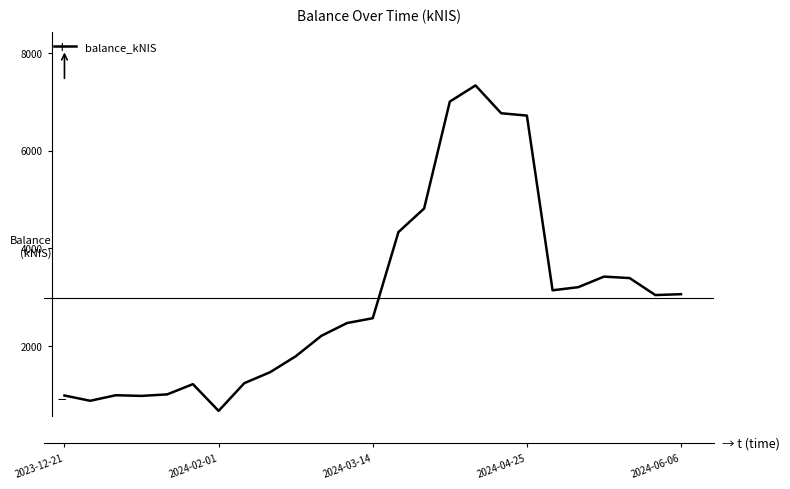

What is the greatest value displayed?

7334.2